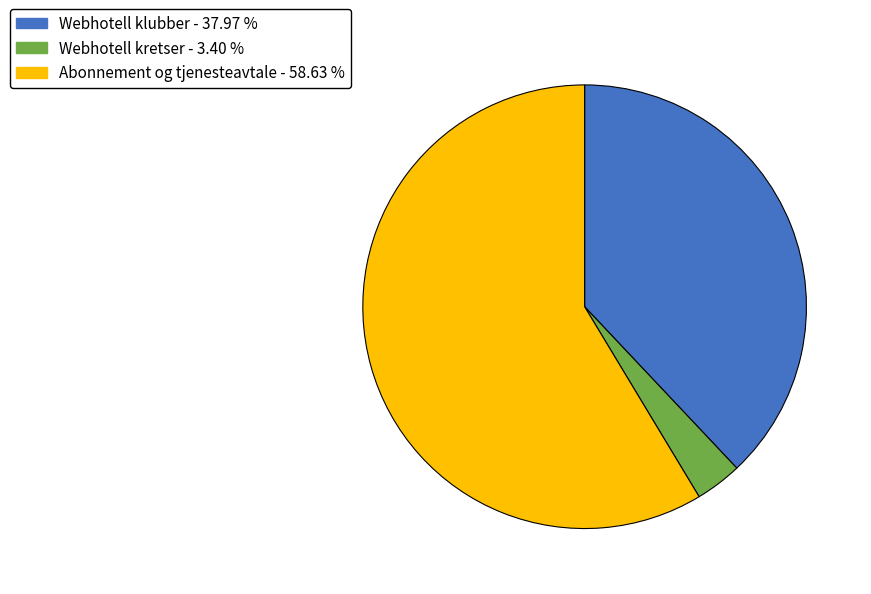

Which category has the smallest portion of the pie?

Webhotell kretser